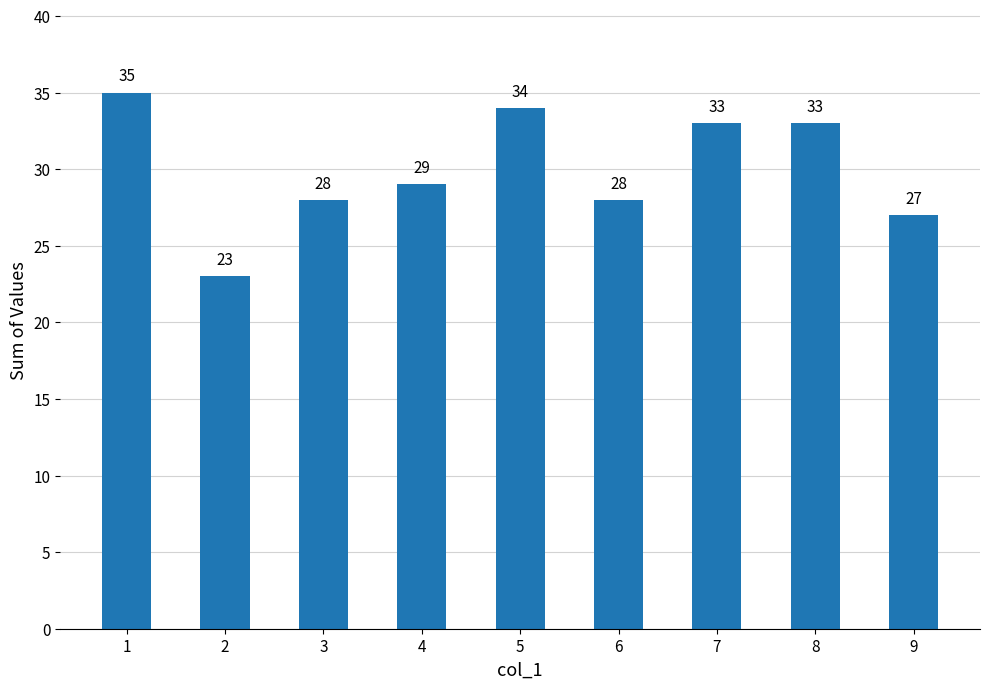

Approximately how many times larger is the value at 1 compared to 2?

1.5